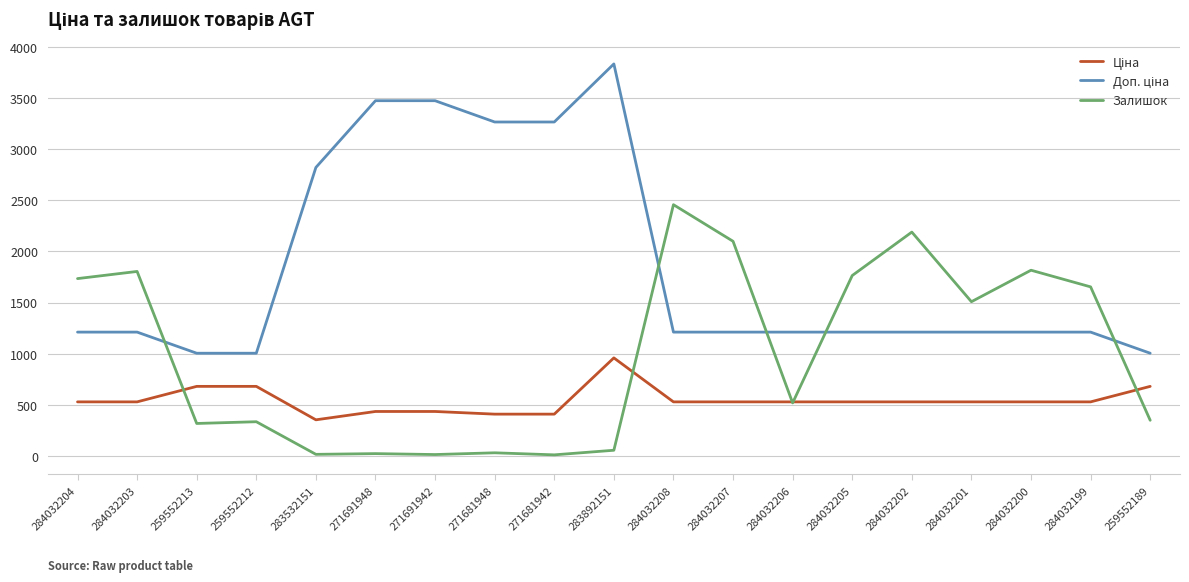

True or false: Залишок has a value of 460.3 at 259552212.

False